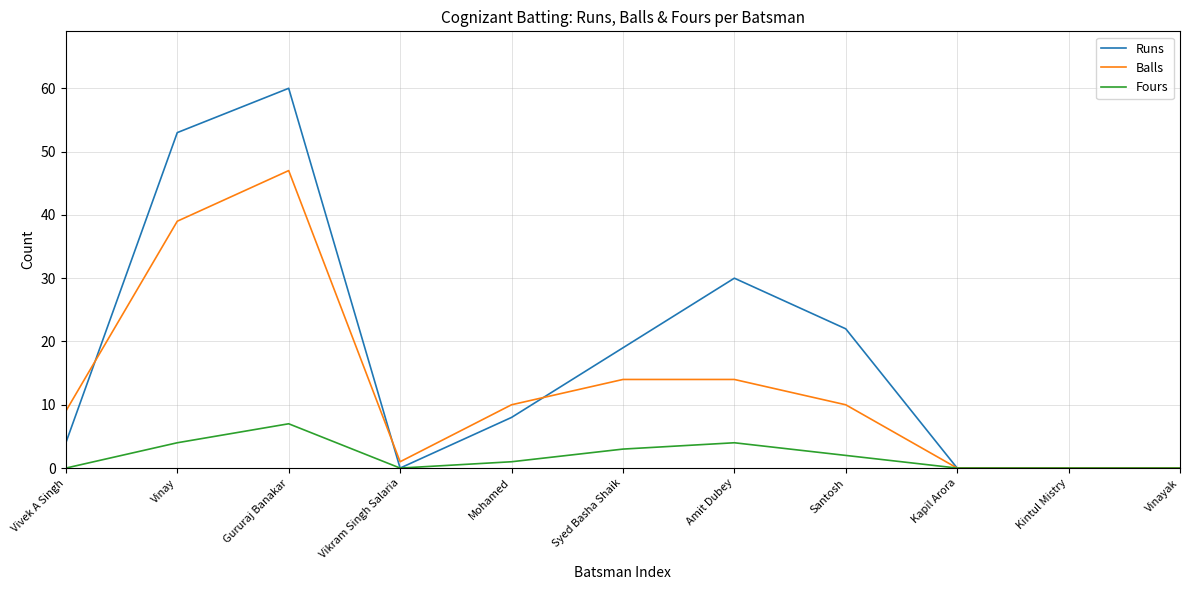

Reading right to left, list all the values displayed in this chart.

Runs: Vinayak=0	Kintul Mistry=0	Kapil Arora=0	Santosh=22	Amit Dubey=30	Syed Basha Shaik=19	Mohamed=8	Vikram Singh Salaria=0	Gururaj Banakar=60	Vinay=53	Vivek A Singh=4
Balls: Vinayak=0	Kintul Mistry=0	Kapil Arora=0	Santosh=10	Amit Dubey=14	Syed Basha Shaik=14	Mohamed=10	Vikram Singh Salaria=1	Gururaj Banakar=47	Vinay=39	Vivek A Singh=9
Fours: Vinayak=0	Kintul Mistry=0	Kapil Arora=0	Santosh=2	Amit Dubey=4	Syed Basha Shaik=3	Mohamed=1	Vikram Singh Salaria=0	Gururaj Banakar=7	Vinay=4	Vivek A Singh=0